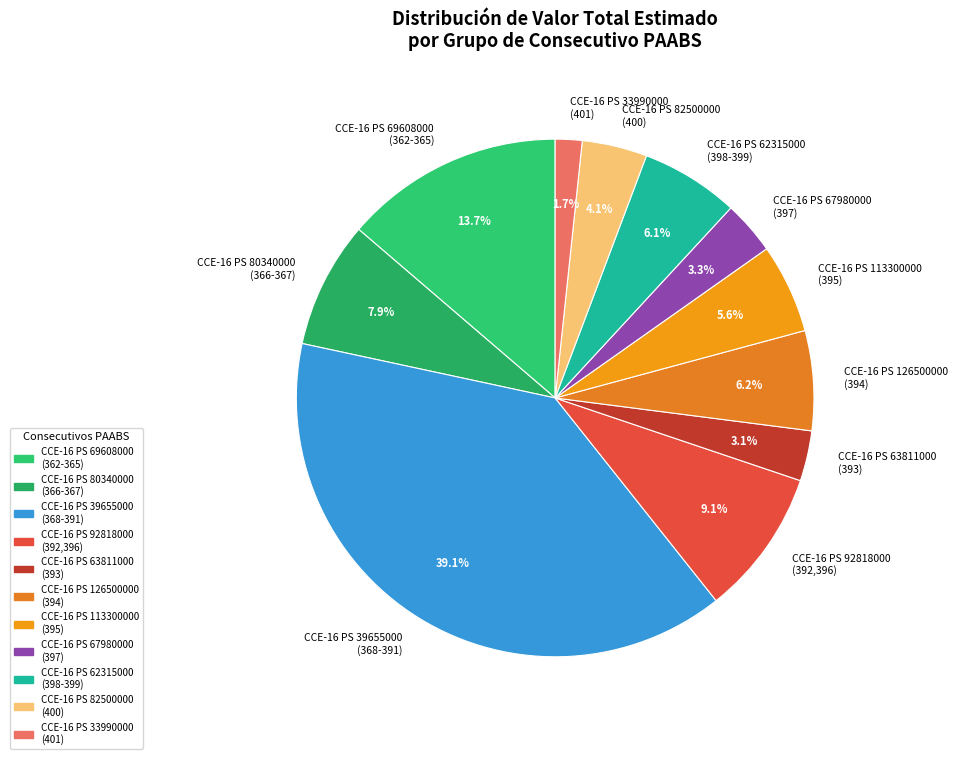

Which category has the smallest portion of the pie?

CCE-16 PS 33990000 (401)